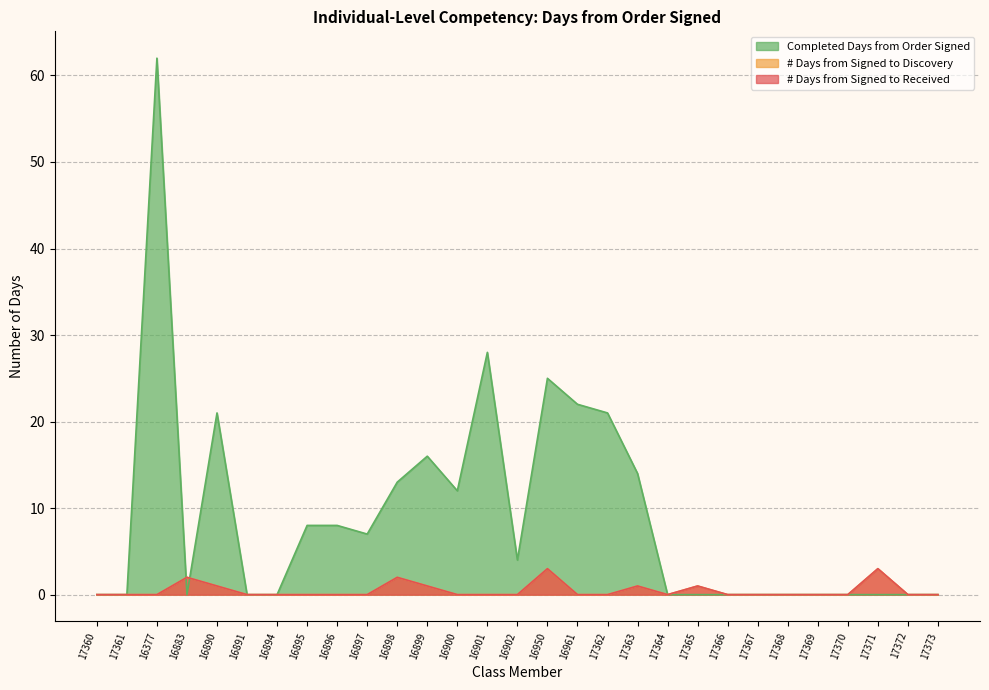

Reading left to right, extract all data points from this chart.

# Days from Signed to Received: 0	0	0	2	1	0	0	0	0	0	2	1	0	0	0	3	0	0	1	0	1	0	0	0	0	0	3	0	0
# Days from Signed to Discovery: 0	0	0	2	1	0	0	0	0	0	2	1	0	0	0	3	0	0	1	0	1	0	0	0	0	0	3	0	0
Completed Days from Order Signed: 0	0	62	0	21	0	0	8	8	7	13	16	12	28	4	25	22	21	14	0	0	0	0	0	0	0	0	0	0